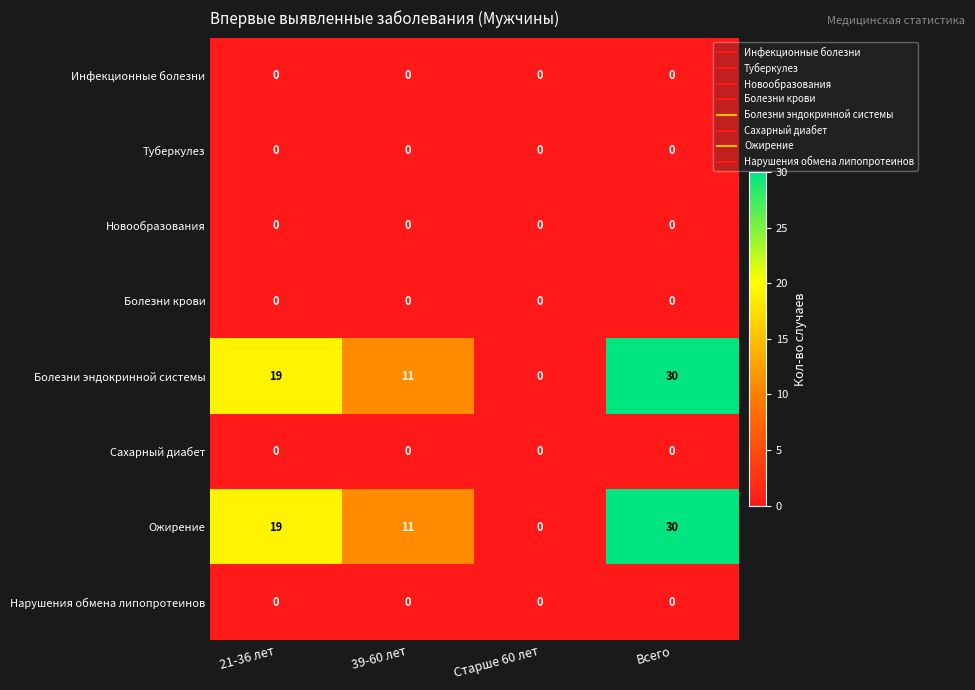

What is the spread (max minus min) of values at Всего?

30